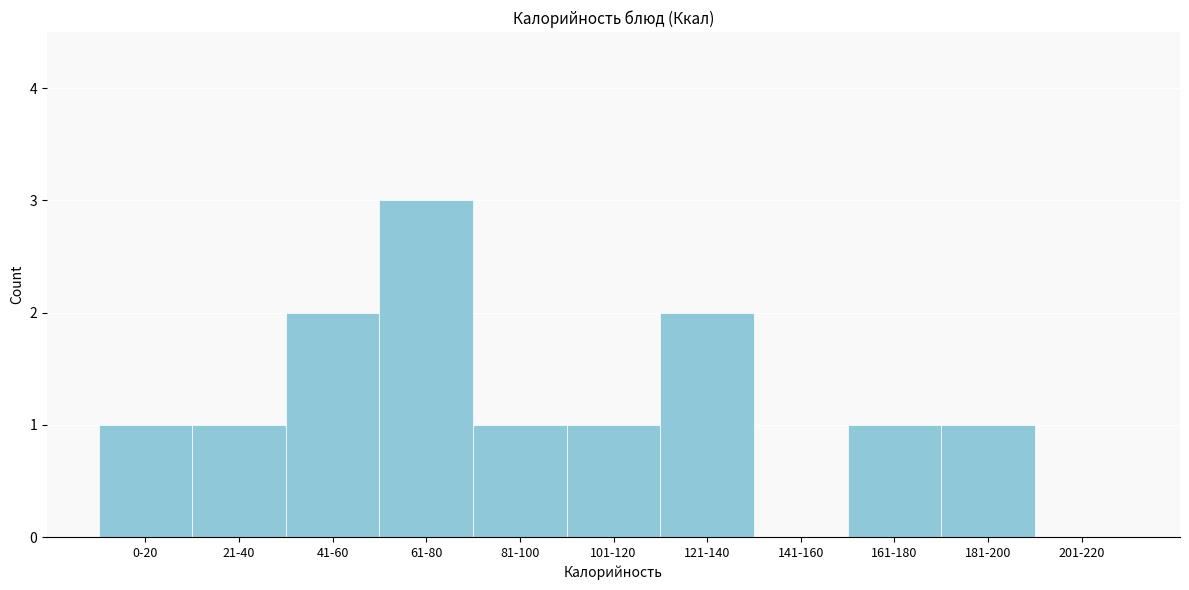

Reading right to left, list all the values displayed in this chart.

201-220=0	181-200=1	161-180=1	141-160=0	121-140=2	101-120=1	81-100=1	61-80=3	41-60=2	21-40=1	0-20=1